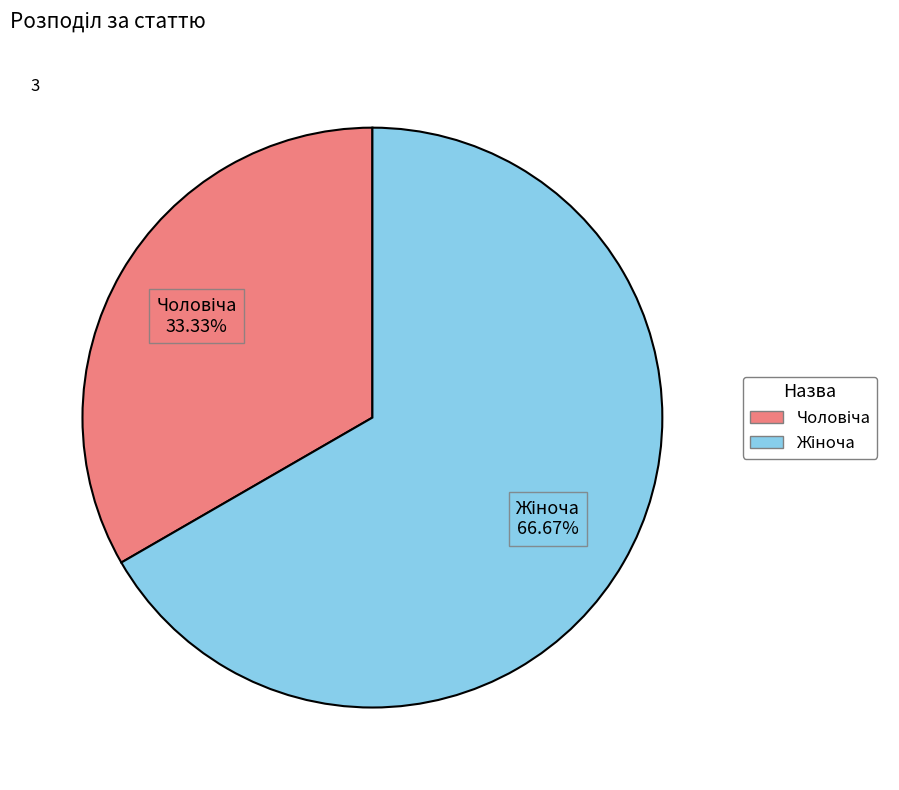

Is there any slice that represents more than half of the pie?

Yes